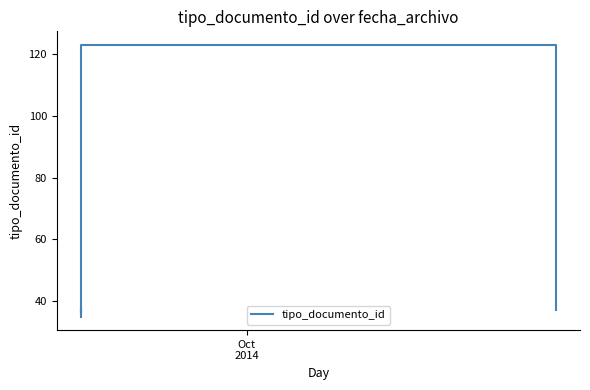

True or false: the data shows 56 at 2.

False